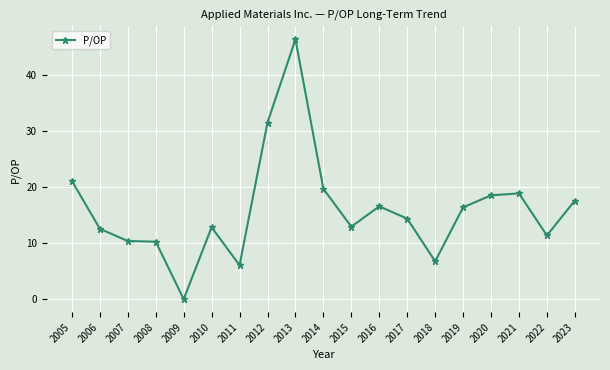

What is the approximate value at 2007?

10.4